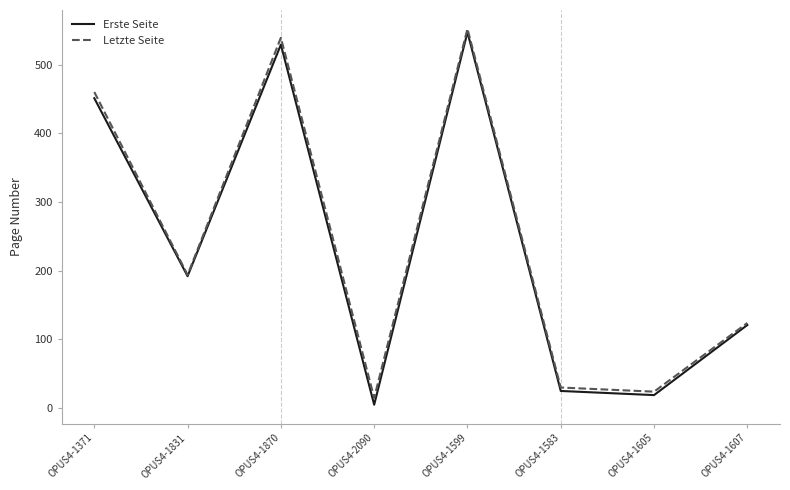

At which category does Letzte Seite reach its first local peak?

OPUS4-1870